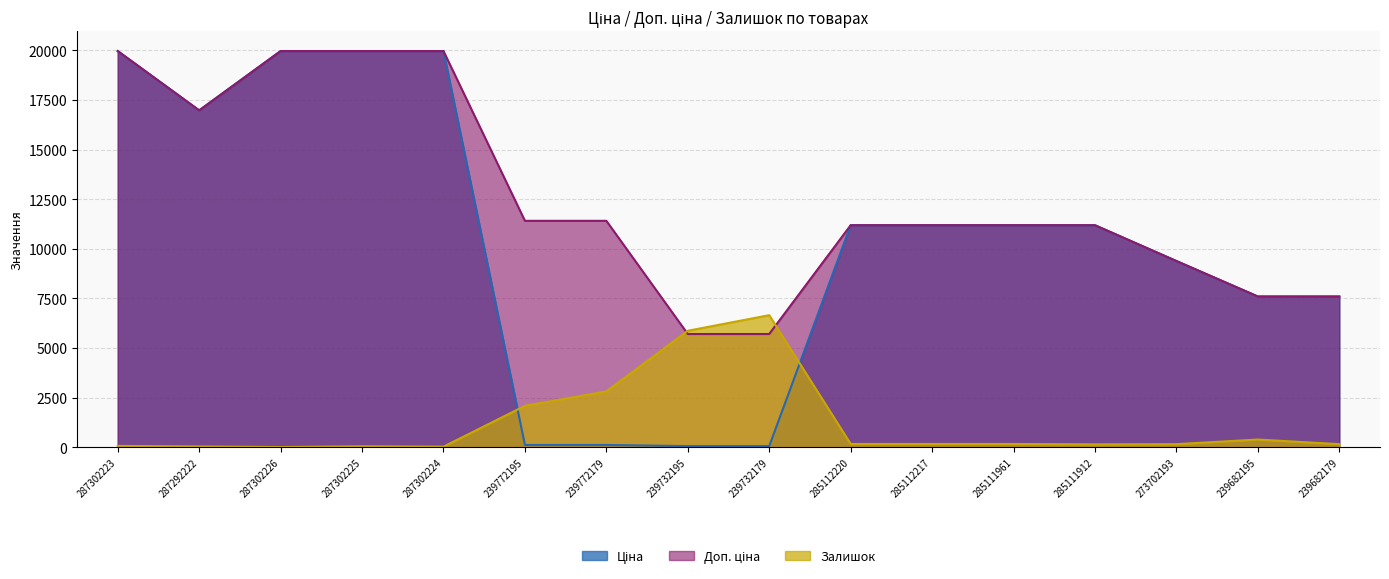

The value of Доп. ціна at 287302225 is 7781.3. True or false?

False